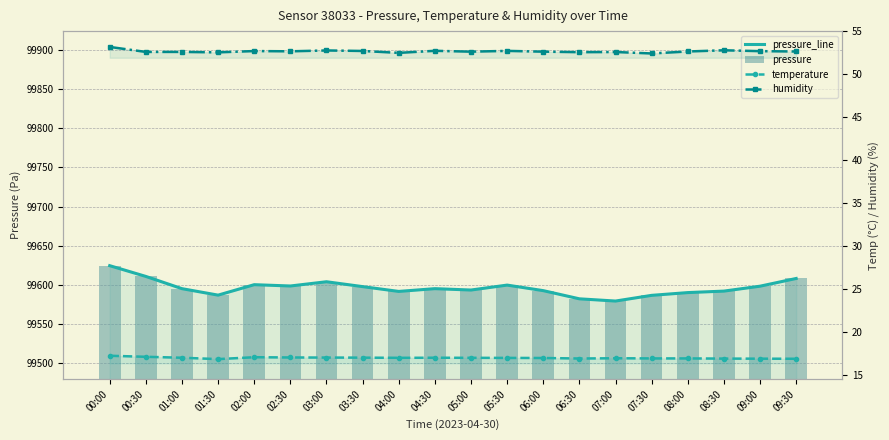

What is the total value across all series at 07:30?

199242.2